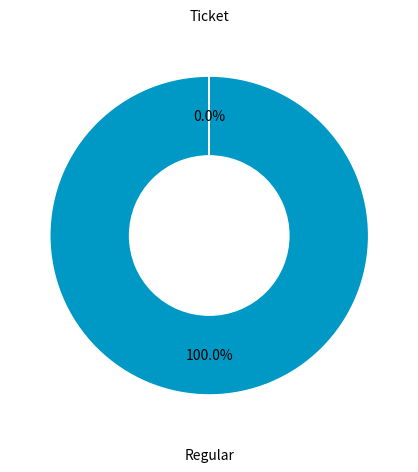

To the nearest percent, what is the difference between the largest and smallest slice percentages?

100%